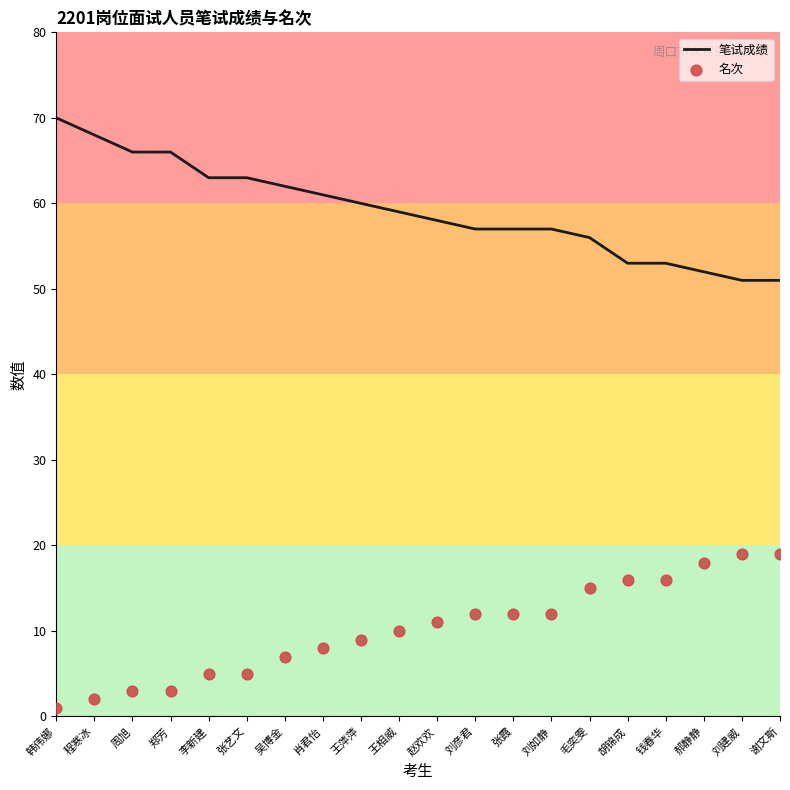

At how many categories does at least one series exceed 46?

20